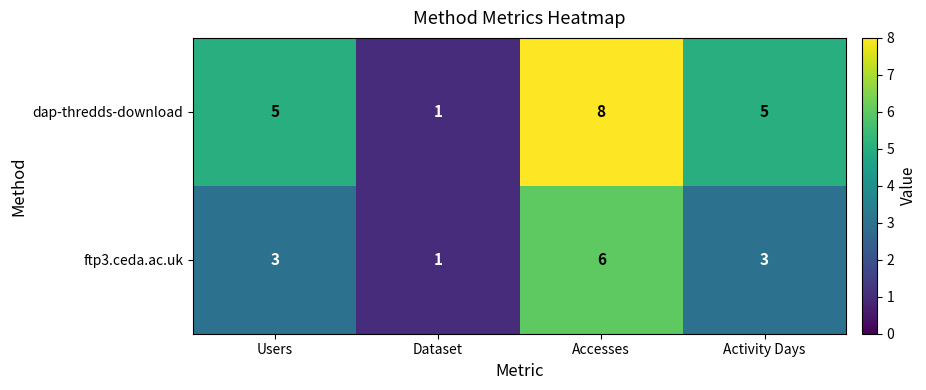

What is the difference between the dap-thredds-download values at Users and Accesses?

3